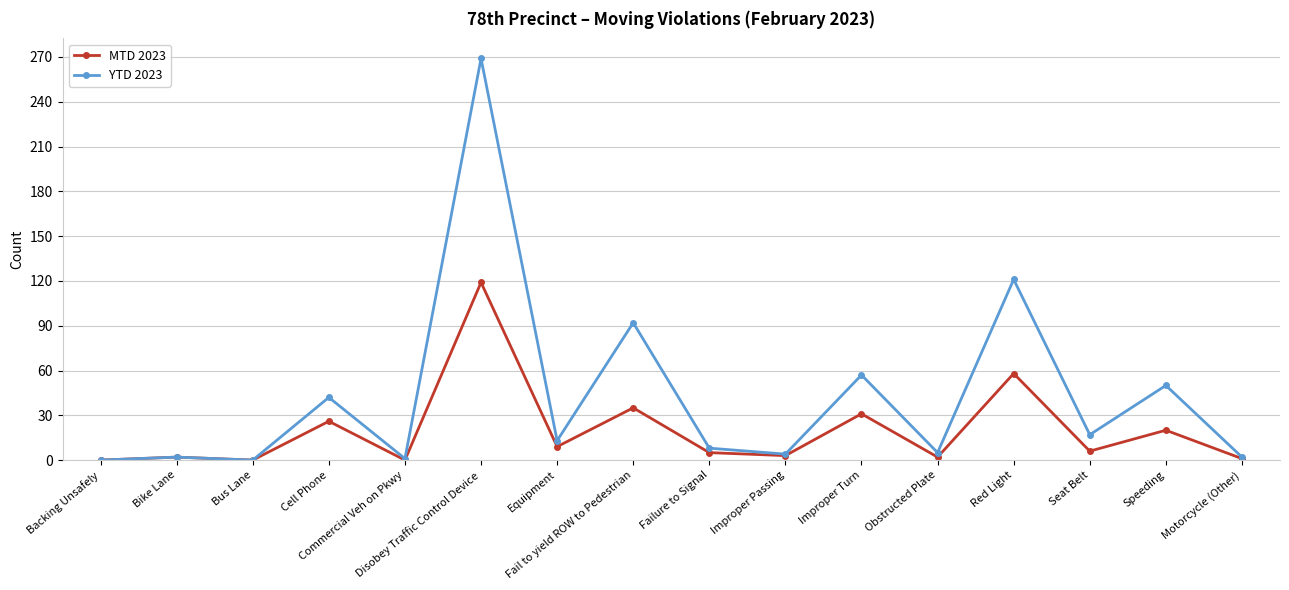

What is the label of the 11th point from the left?

Improper Turn